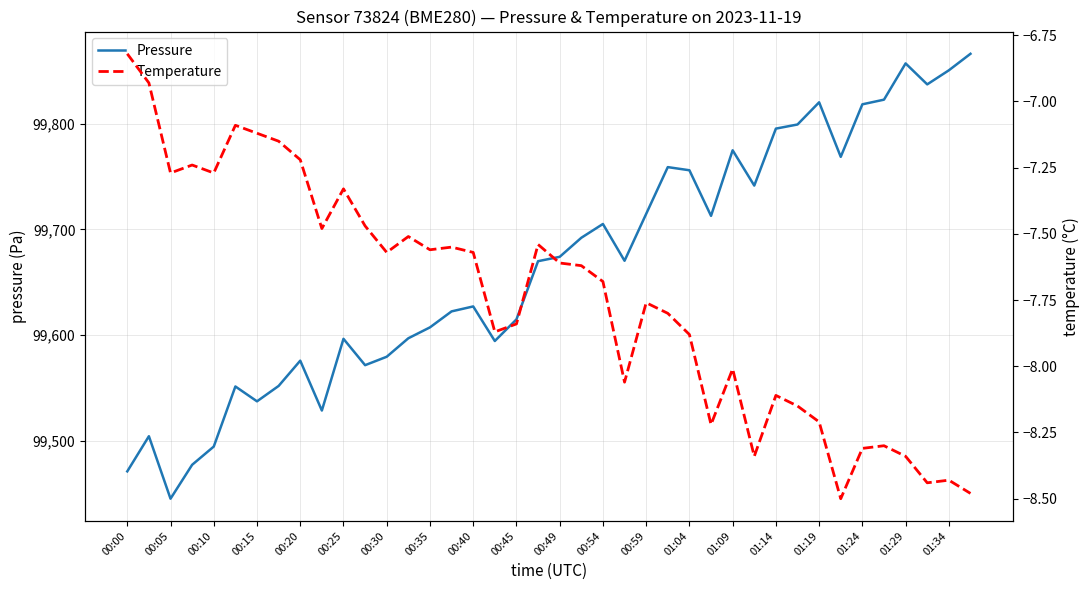

What is the maximum value for Pressure?

99866.2